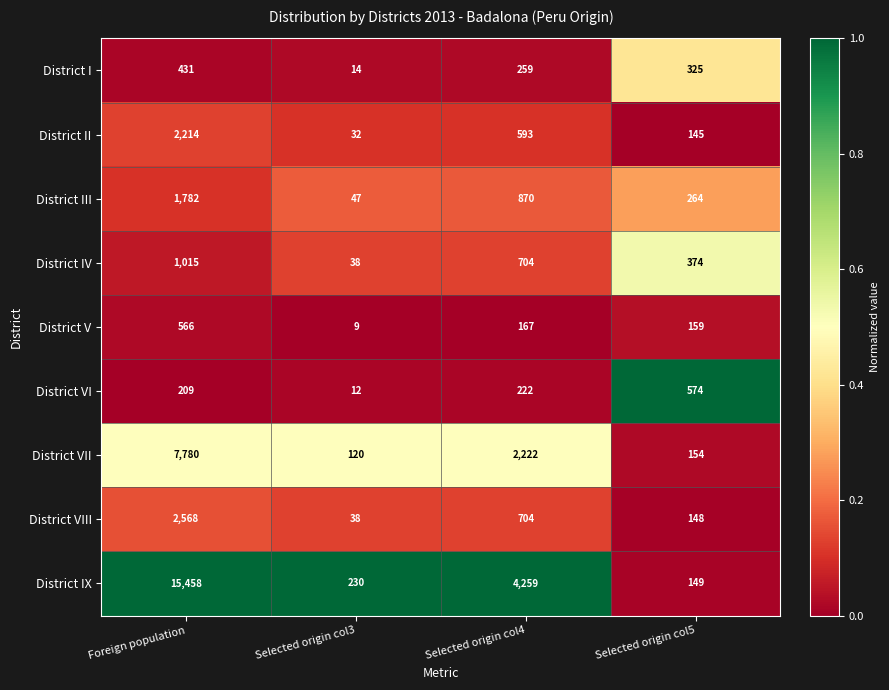

What is the sum of all District II values?

2984